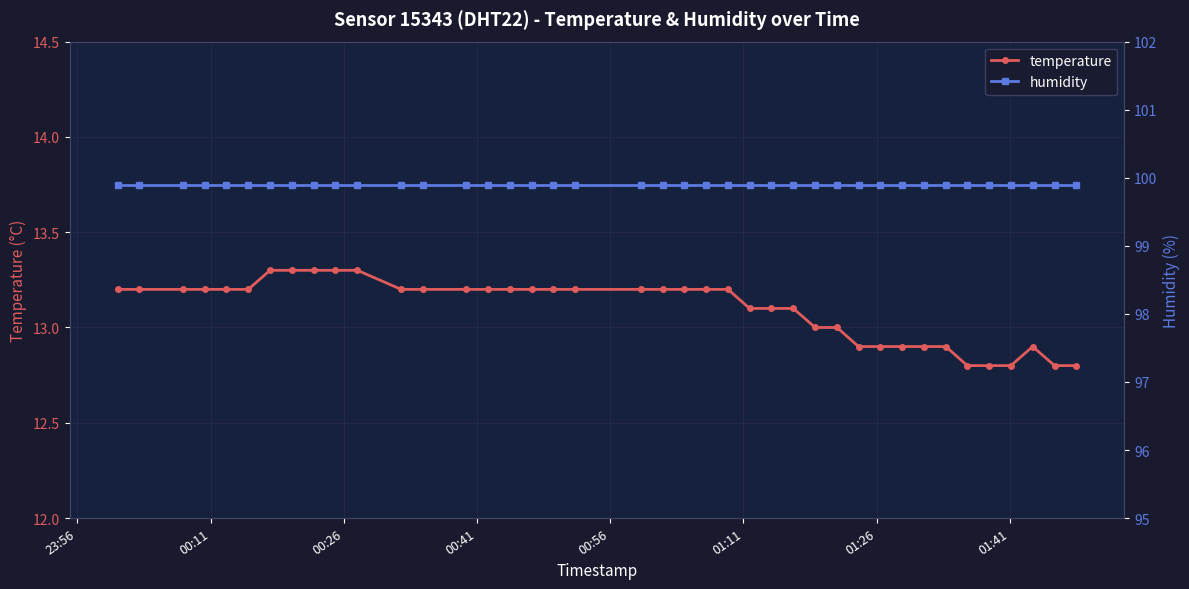

What are all the series names shown in the legend?

temperature, humidity